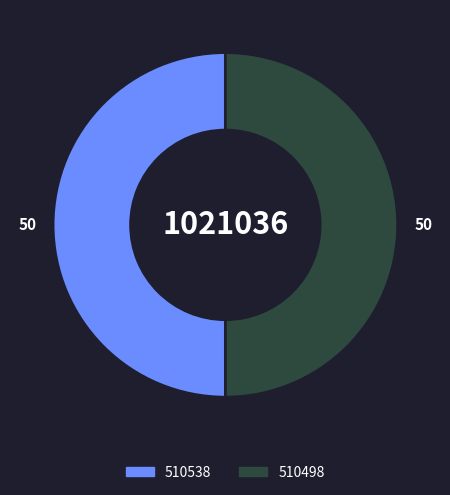

Is it true that 510538 is 50% of the pie?

True